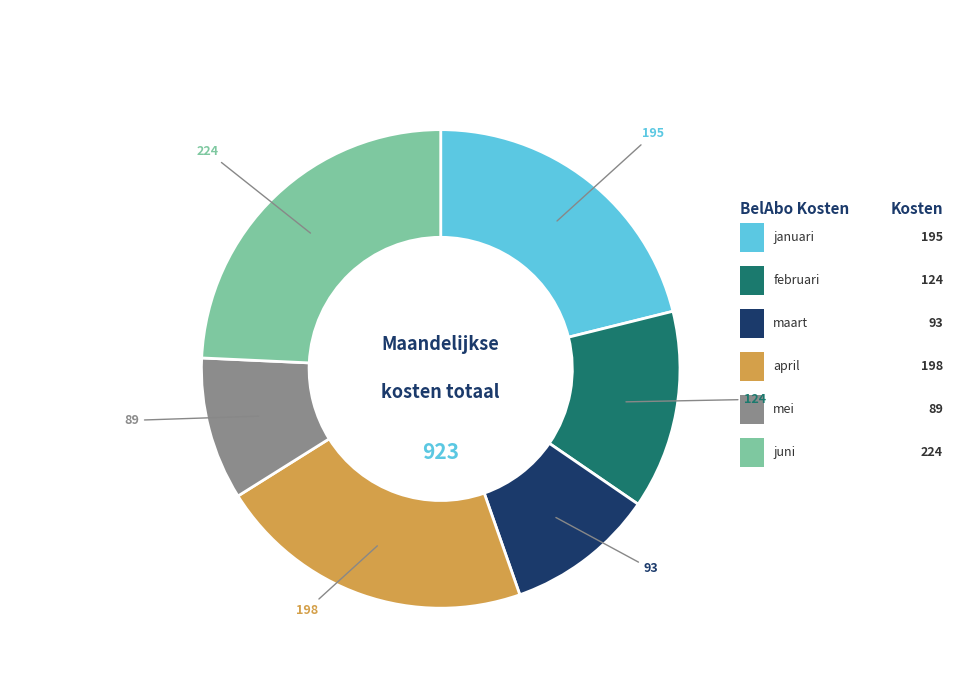

Is there any slice that represents more than half of the pie?

No